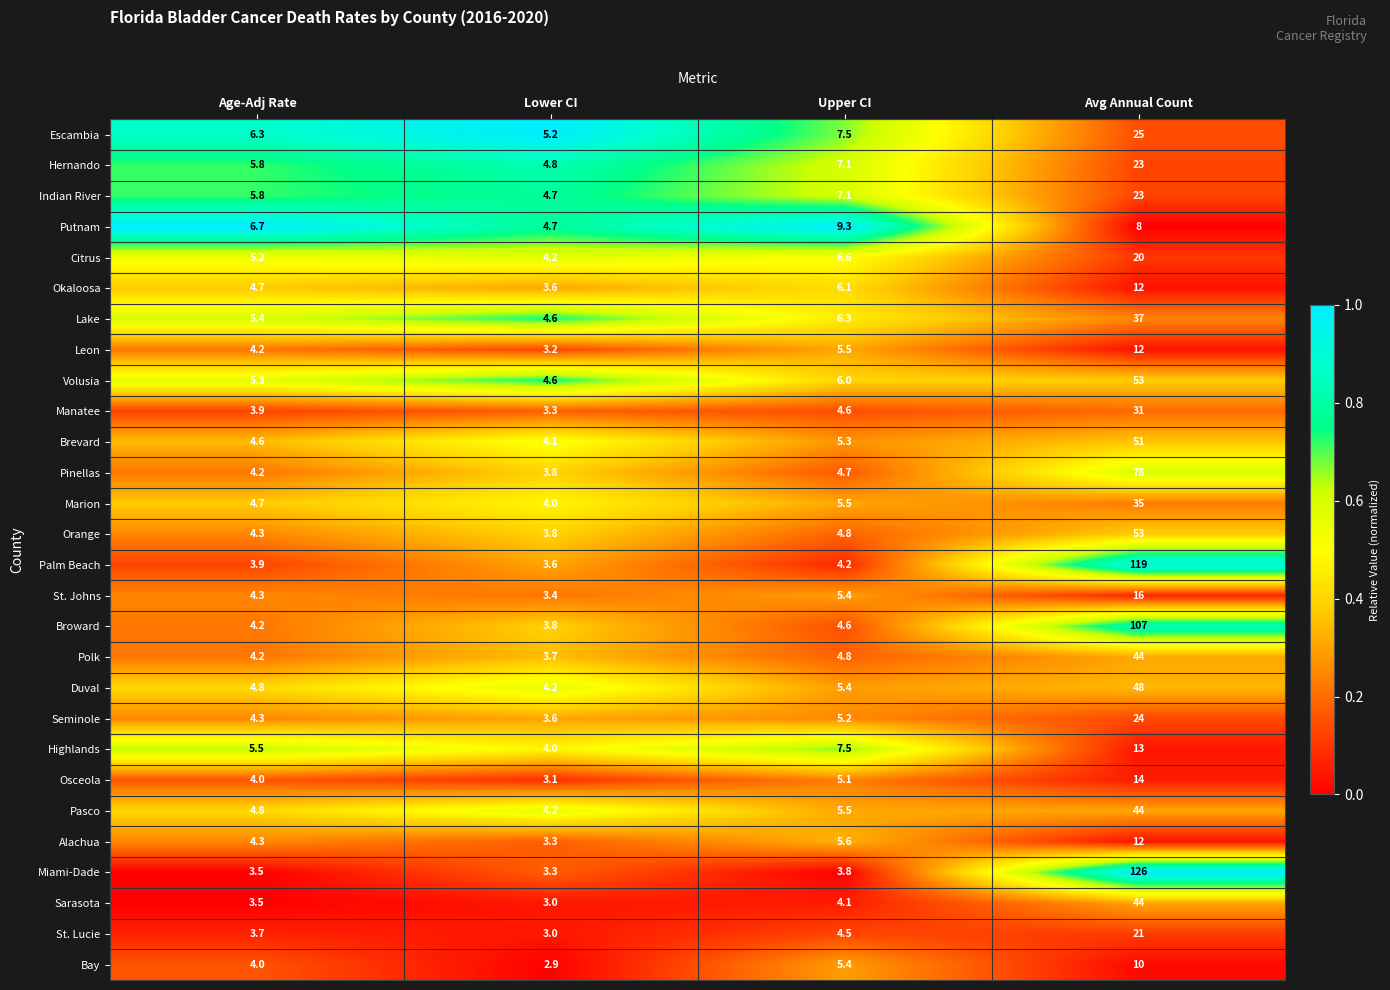

How many data points does each series have?

4